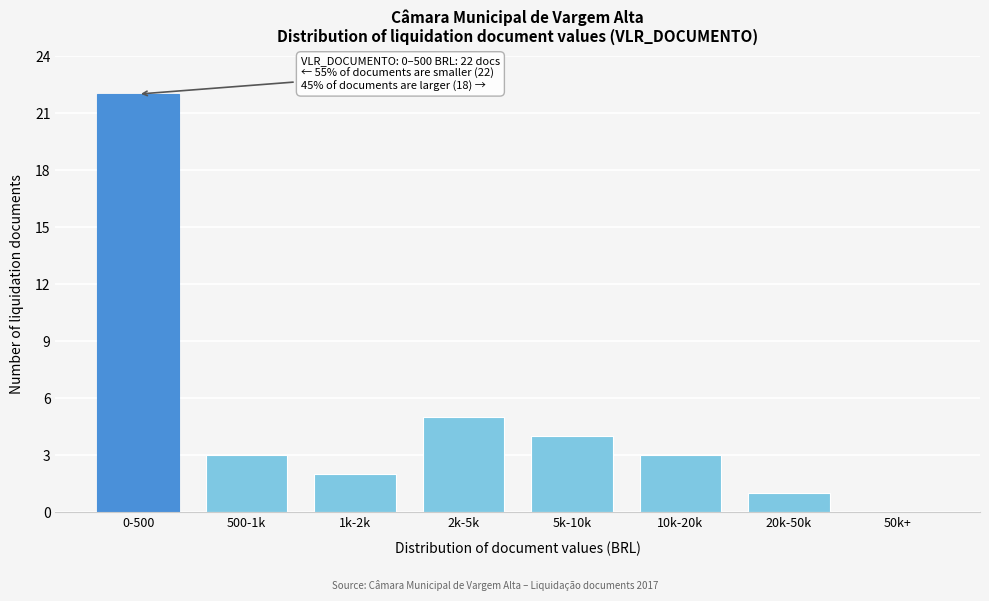

Reading right to left, list all the values displayed in this chart.

50k+=0	20k-50k=1	10k-20k=3	5k-10k=4	2k-5k=5	1k-2k=2	500-1k=3	0-500=22